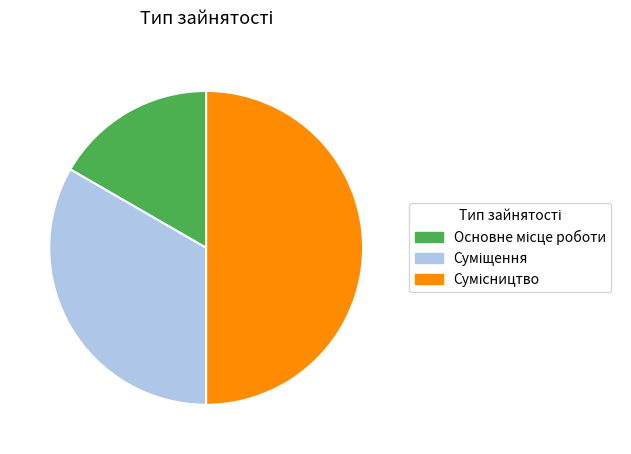

How many segments does this pie chart have?

3